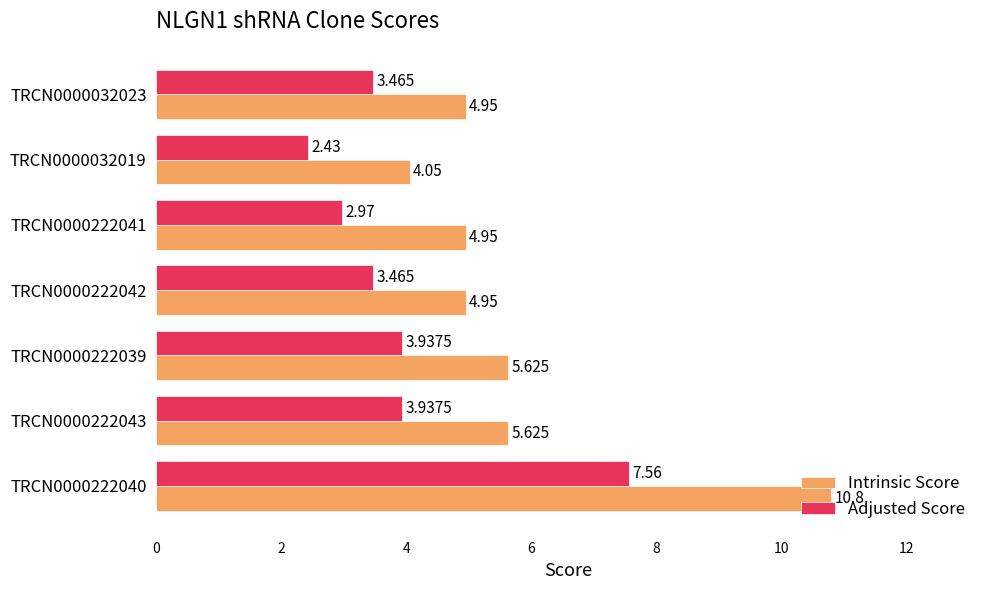

At how many categories does at least one series exceed 10?

1